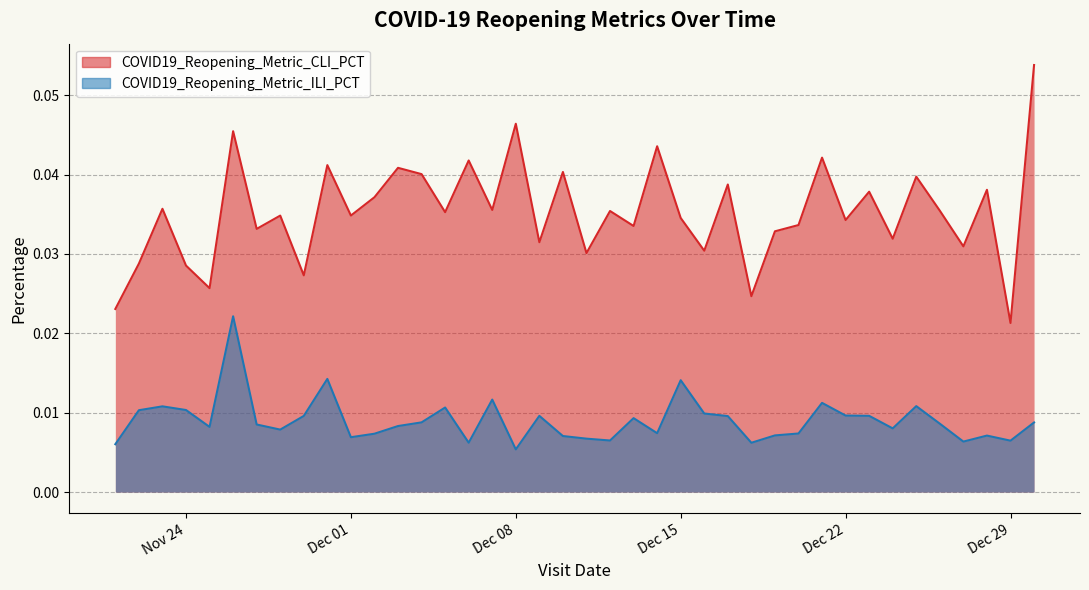

At how many categories does at least one series exceed 0?

40